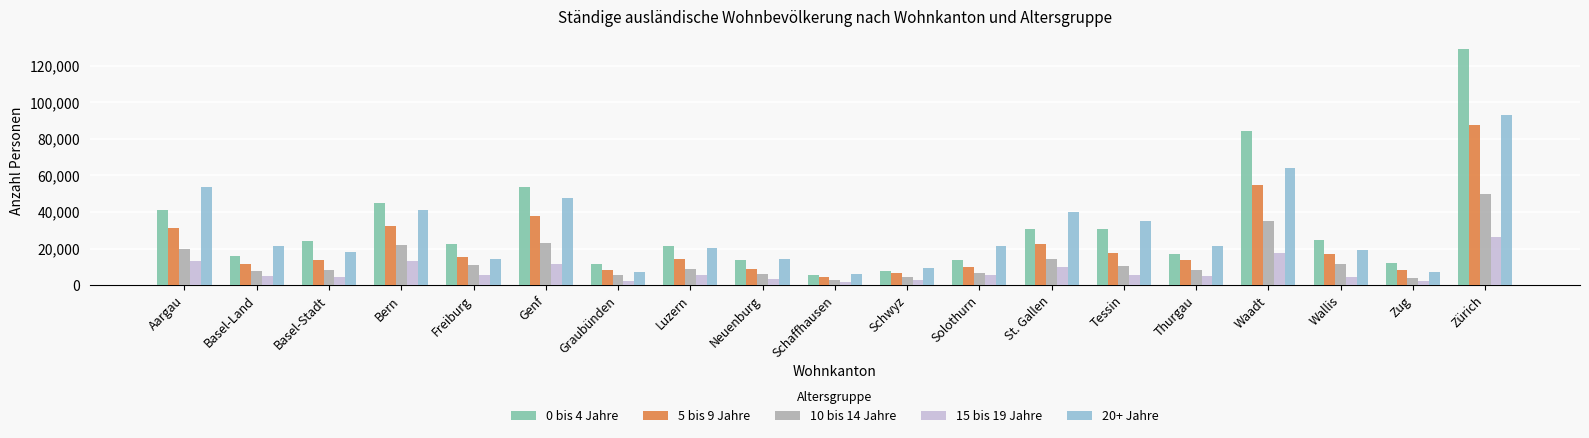

What is the maximum value shown in the chart?

129336